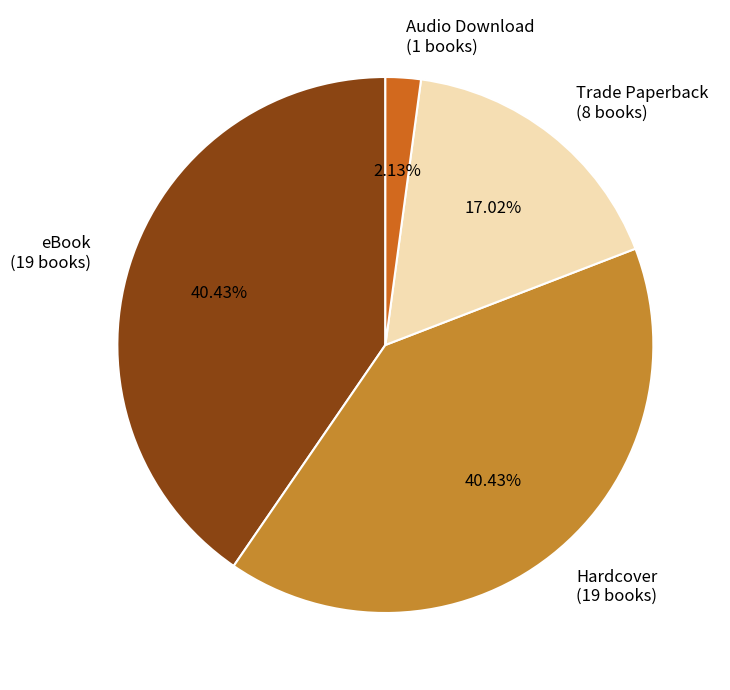

To the nearest percent, what portion does Audio Download represent?

2%